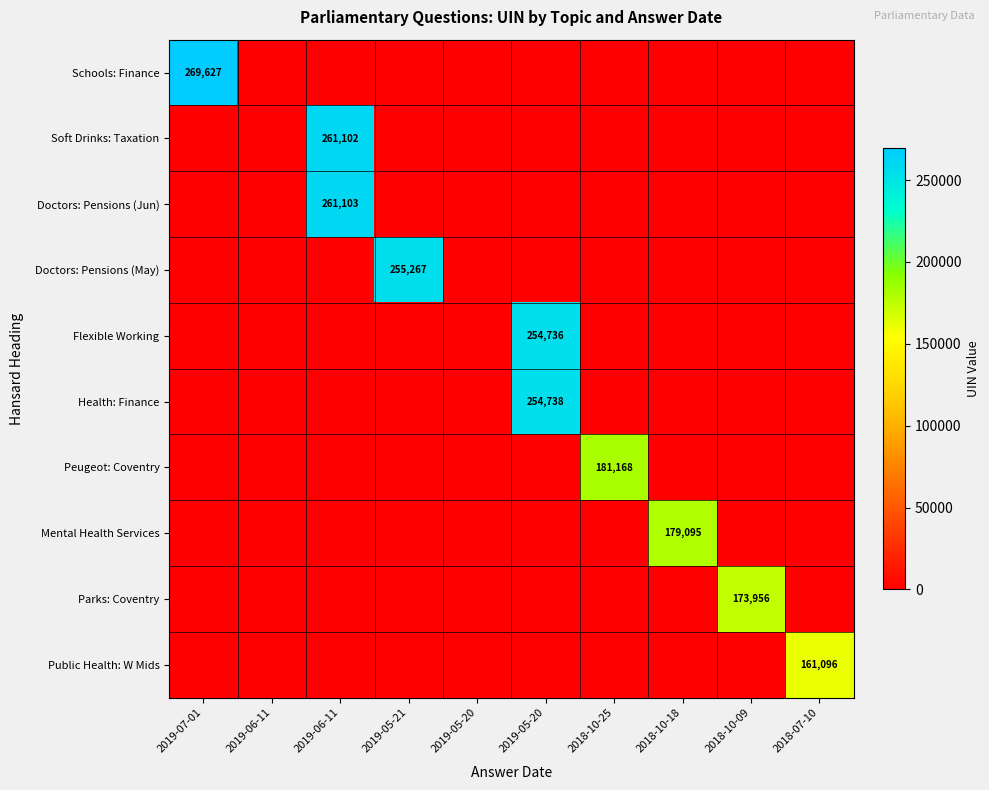

Count the number of categories in the chart.

10